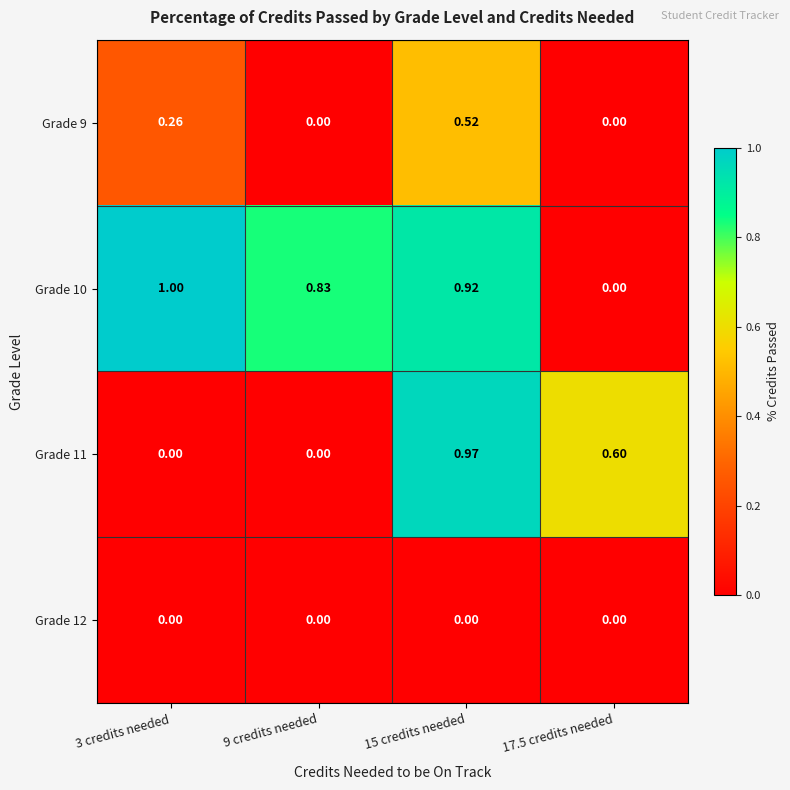

Is the value of Grade 9 at 3 credits needed greater than the value of Grade 12 at 17.5 credits needed?

Yes